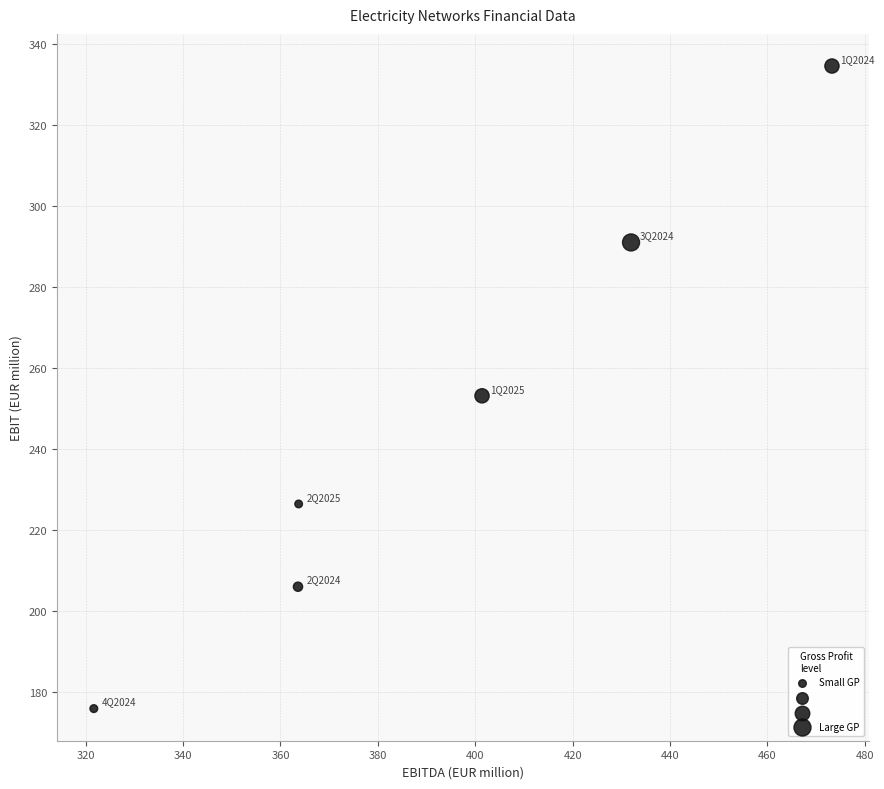

What is the average X value?

392.6